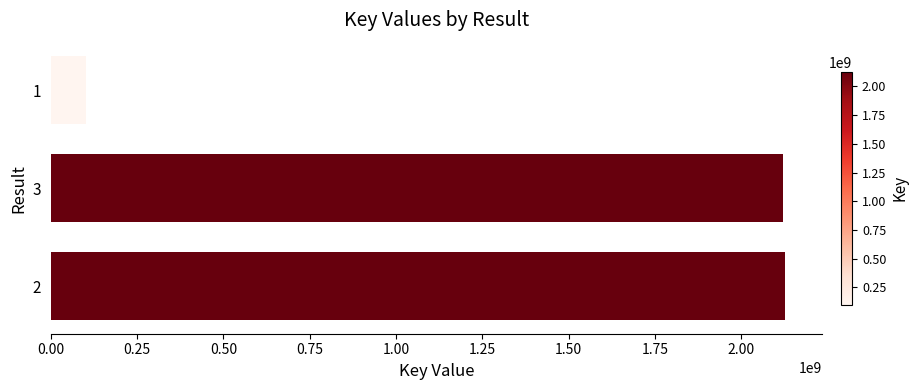

Which has a higher value, 1 or 3?

3